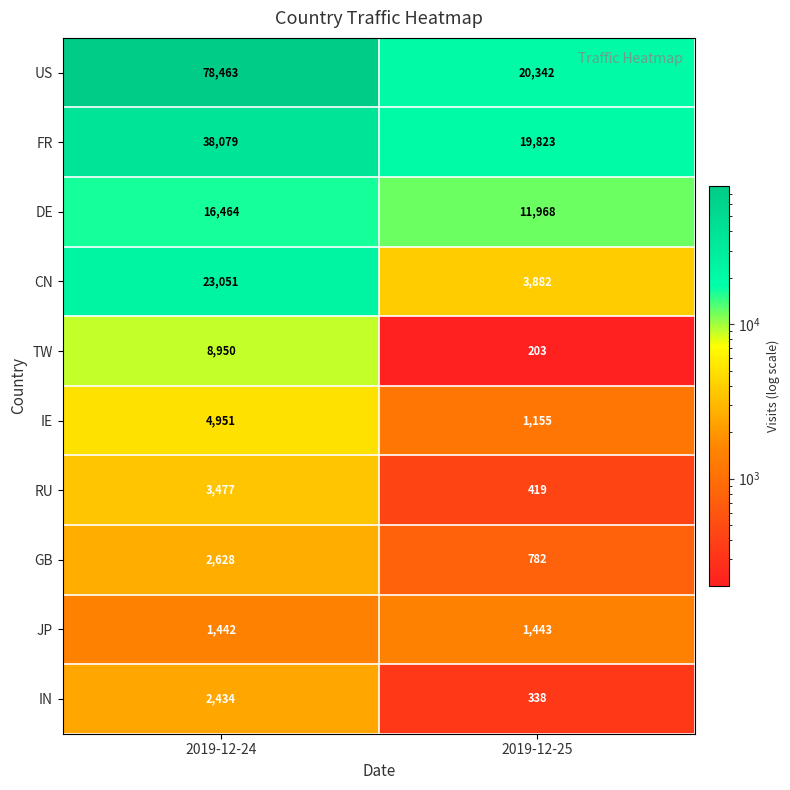

Which series has the largest total across all categories?

US